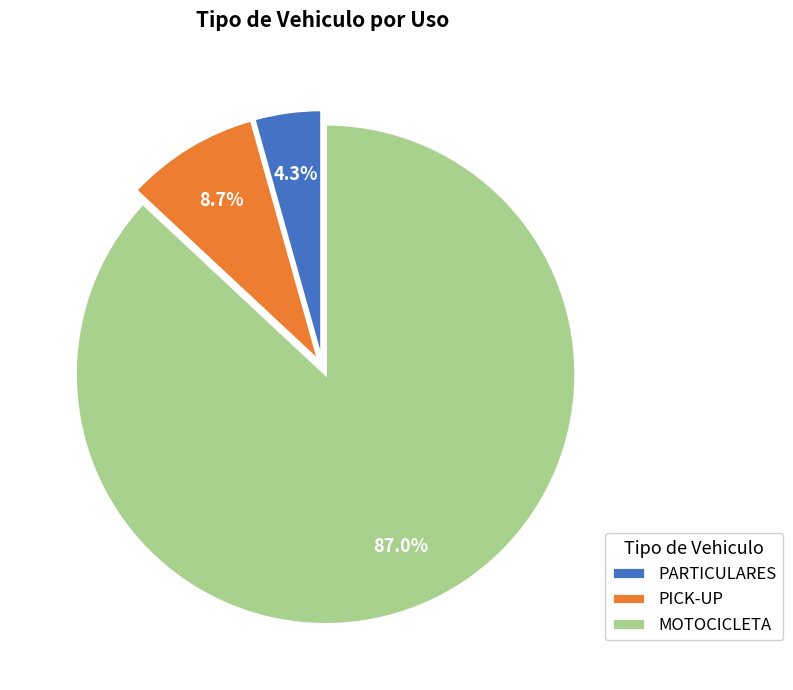

Which slice represents more than half of the pie?

MOTOCICLETA